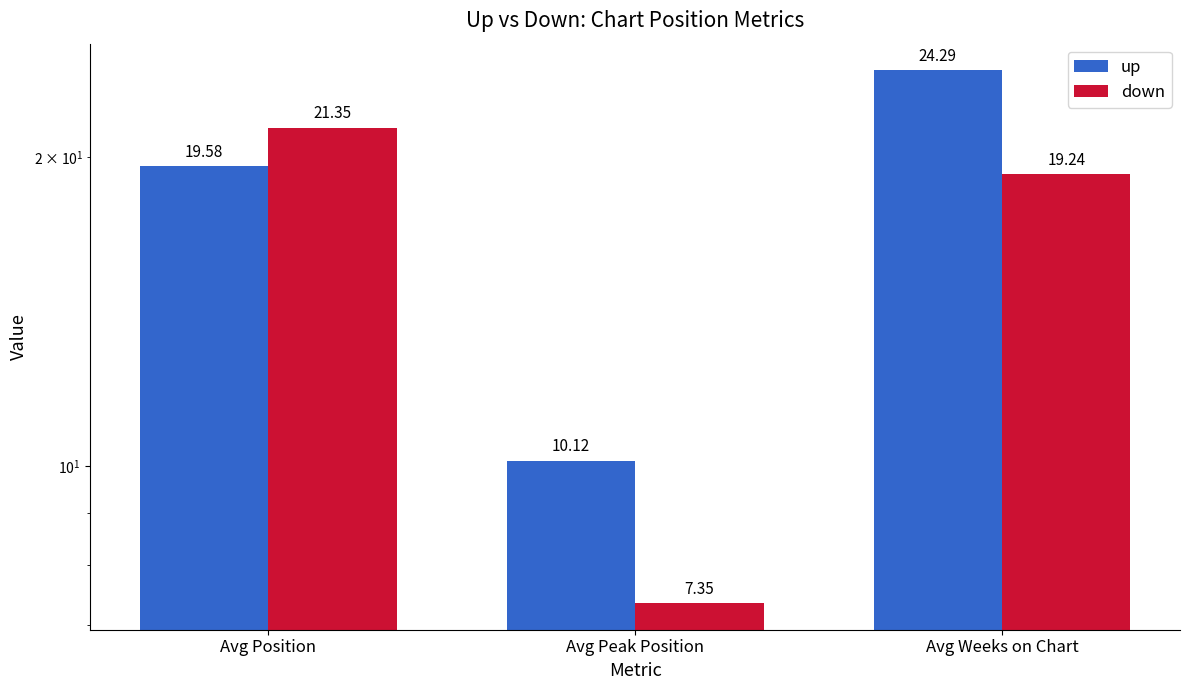

What is the label of the 1st bar from the right?

Avg Weeks on Chart